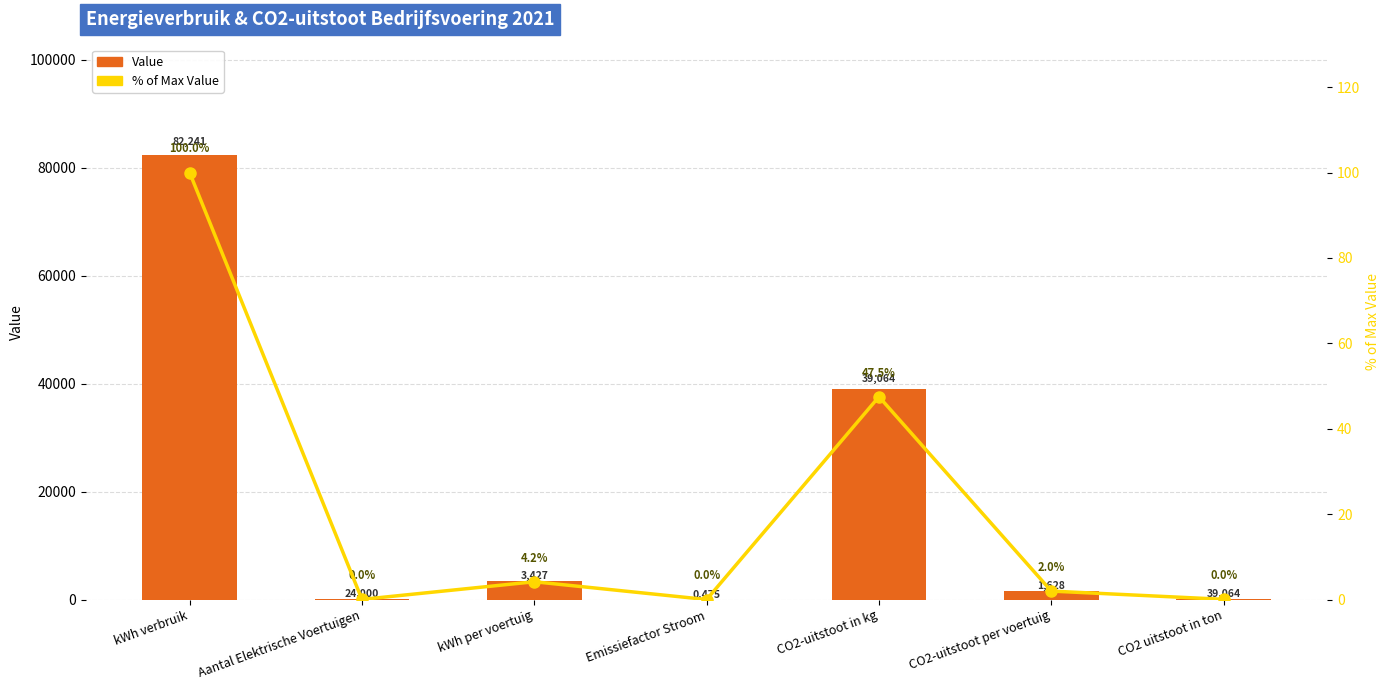

How many groups of bars are there?

7